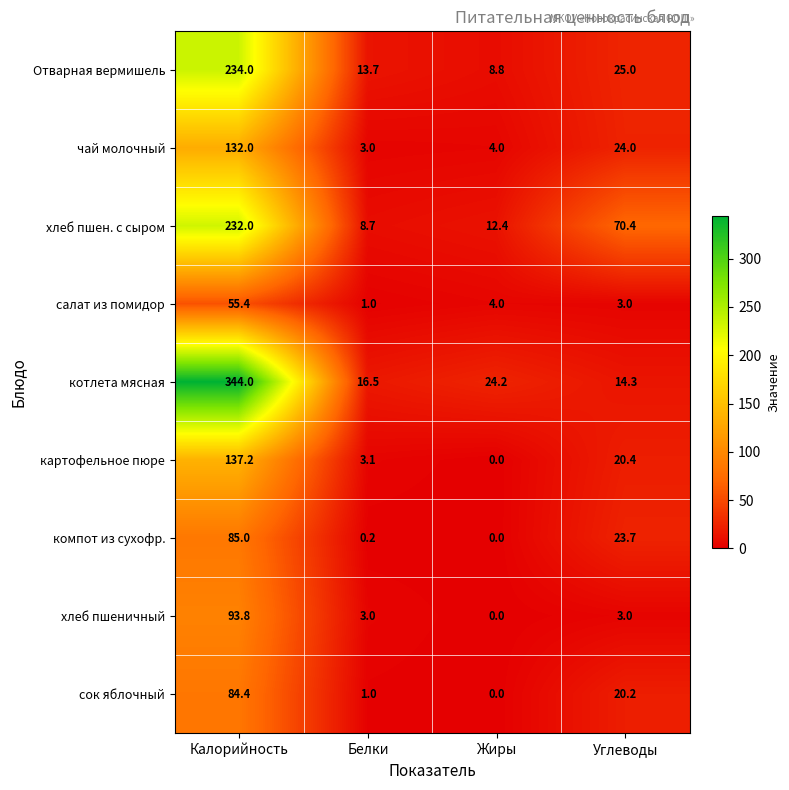

Which series has the largest range (max minus min)?

котлета мясная